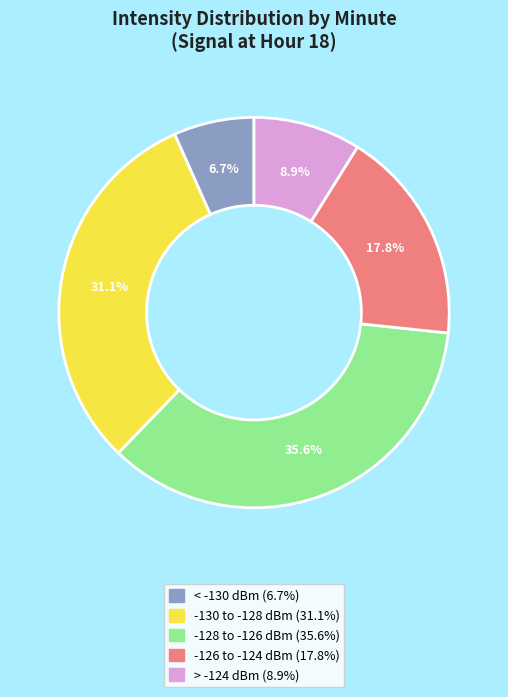

Is there a majority slice in this chart?

No